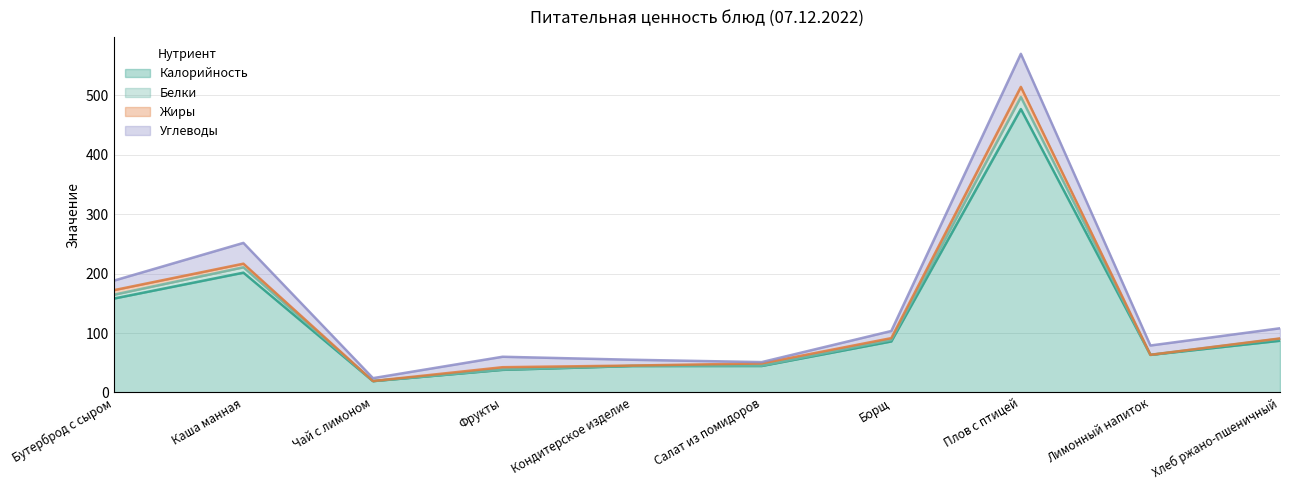

True or false: Белки and Калорийность cross at least once.

False